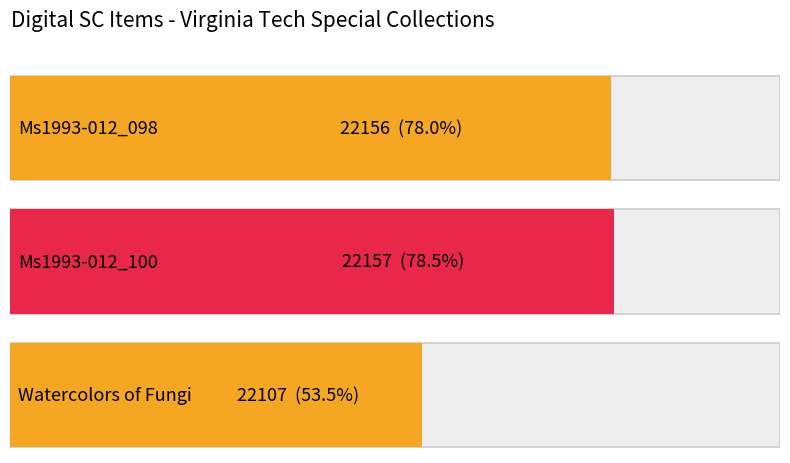

What is the average value?

22140